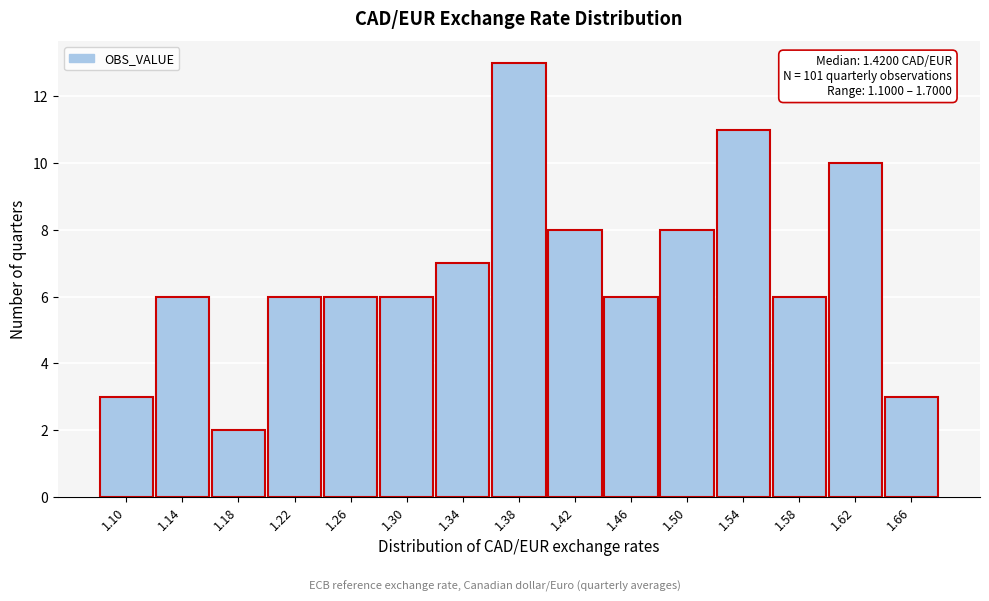

Reading right to left, what are all the values shown in this chart?

1.66=3	1.62=10	1.58=6	1.54=11	1.50=8	1.46=6	1.42=8	1.38=13	1.34=7	1.30=6	1.26=6	1.22=6	1.18=2	1.14=6	1.10=3